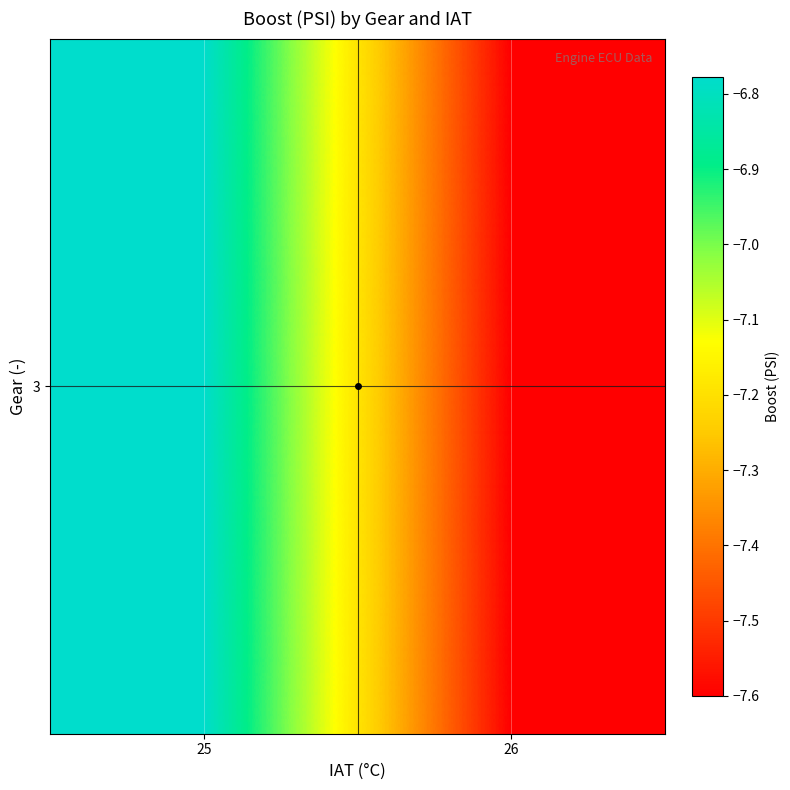

What is the sum of the values at 26 and 25?

-14.4